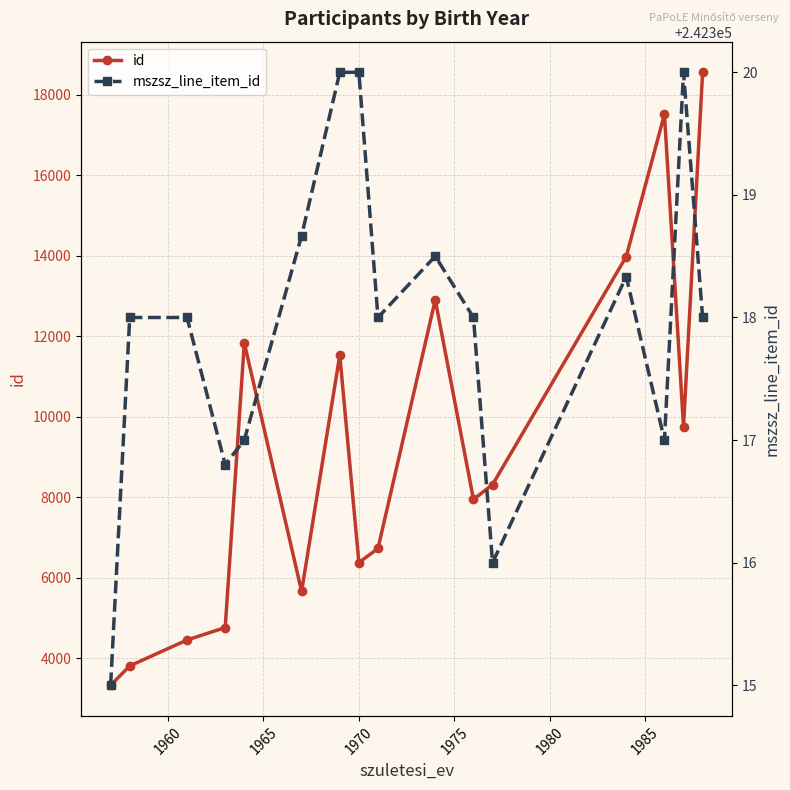

True or false: id and mszsz_line_item_id intersect in this chart.

False